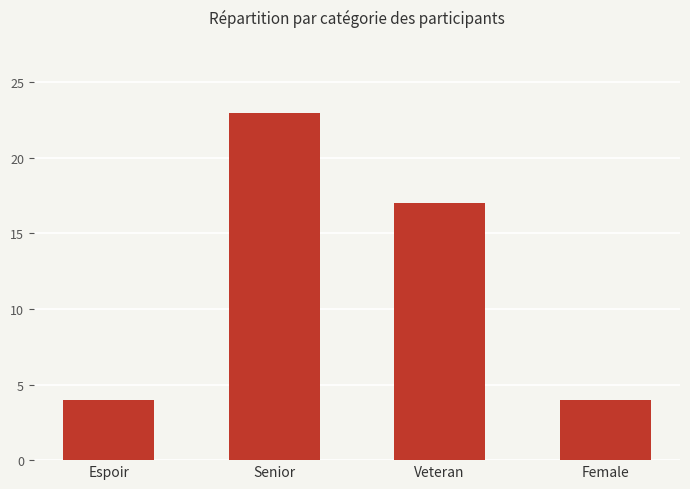

Reading left to right, transcribe all the data shown in this chart.

Espoir=4	Senior=23	Veteran=17	Female=4